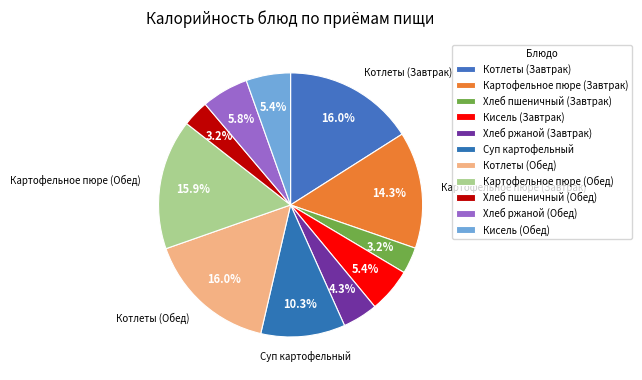

Count the number of slices in the pie.

11